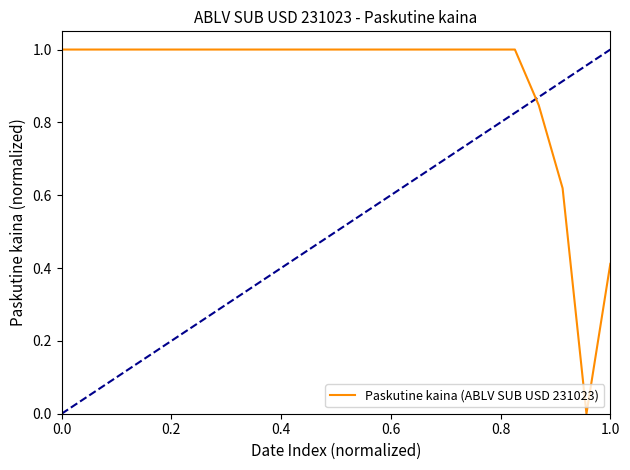

What is the difference between the maximum and minimum values?

1.0